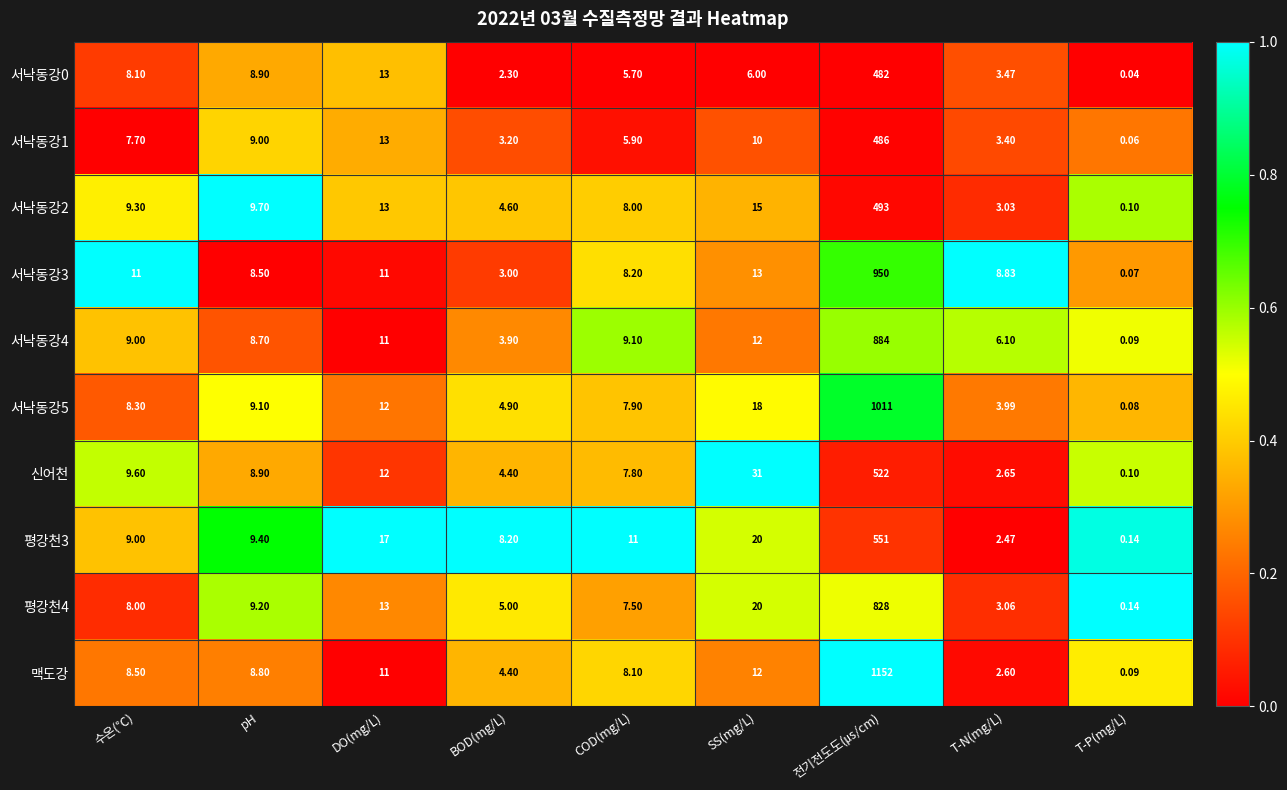

Rank the categories by 서낙동강4 value from lowest to highest.

T-P(mg/L), BOD(mg/L), T-N(mg/L), pH, 수온(℃), COD(mg/L), DO(mg/L), SS(mg/L), 전기전도도(㎲/cm)